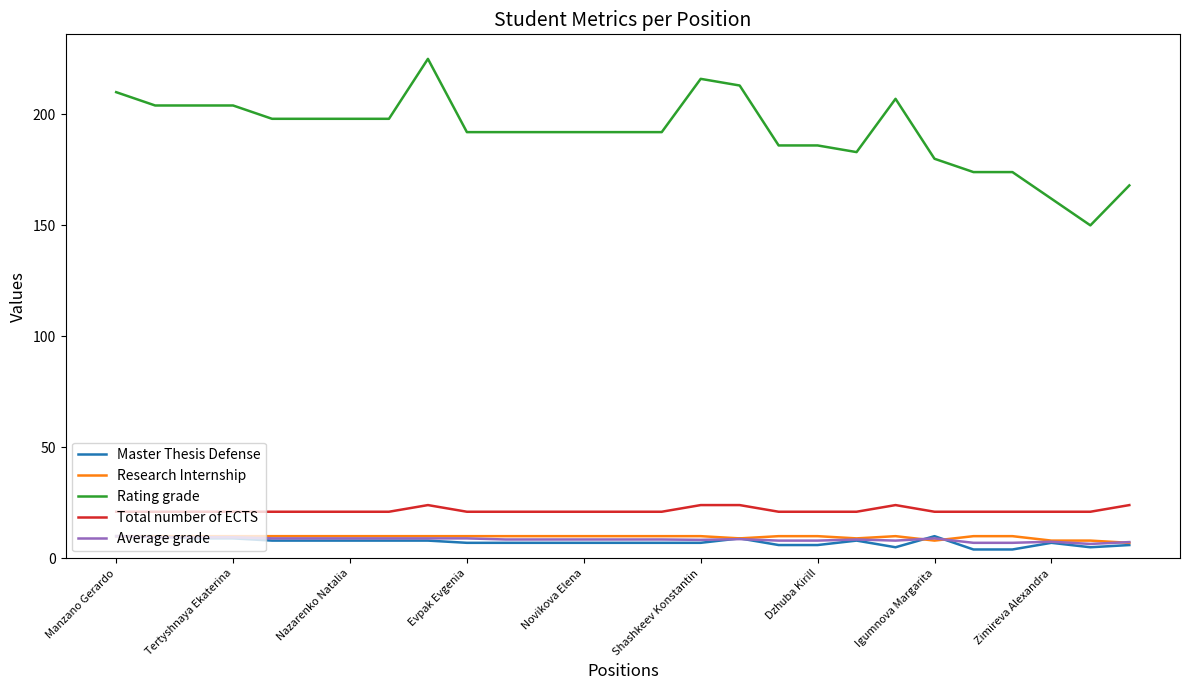

Which series has the widest spread of values?

Rating grade